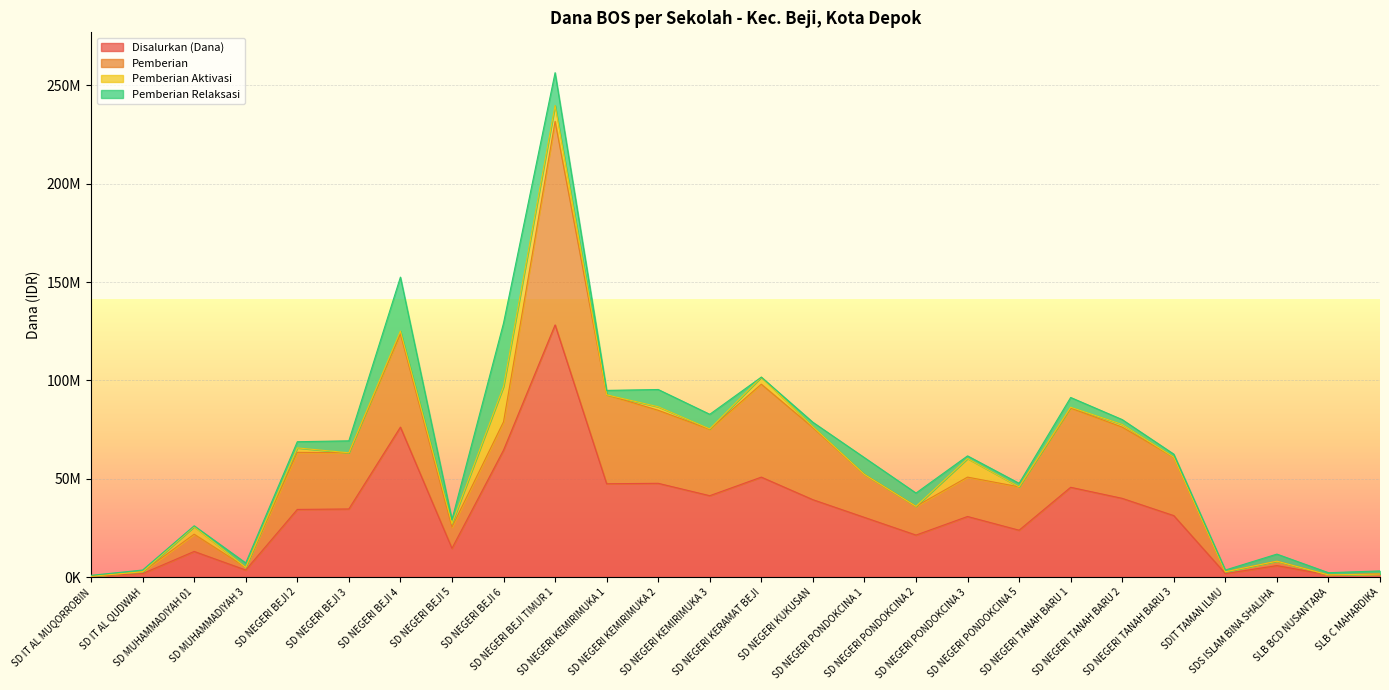

Reading left to right, list all the values displayed in this chart.

Disalurkan (Dana): 450000	1800000	13050000	3600000	34425000	34650000	76275000	14625000	64575000	128250000	47475000	47700000	41400000	50850000	39375000	30375000	21375000	30825000	23850000	45675000	40050000	31275000	1800000	5850000	1125000	1575000
Pemberian: 0	900000	8775000	1350000	29025000	28575000	47475000	10800000	14400000	103500000	45225000	37125000	33750000	47250000	36675000	21825000	14625000	20025000	22050000	40275000	36225000	29700000	900000	2250000	0	0
Pemberian Aktivasi: 0	0	3825000	0	2250000	0	1350000	1800000	18000000	8100000	0	1800000	225000	3600000	450000	0	0	9450000	0	450000	1350000	0	0	0	0	0
Pemberian Relaksasi: 450000	900000	450000	2250000	3150000	6075000	27450000	2025000	32175000	16650000	2250000	8775000	7425000	0	2250000	8550000	6750000	1350000	1800000	4950000	2475000	1575000	900000	3600000	1125000	1575000